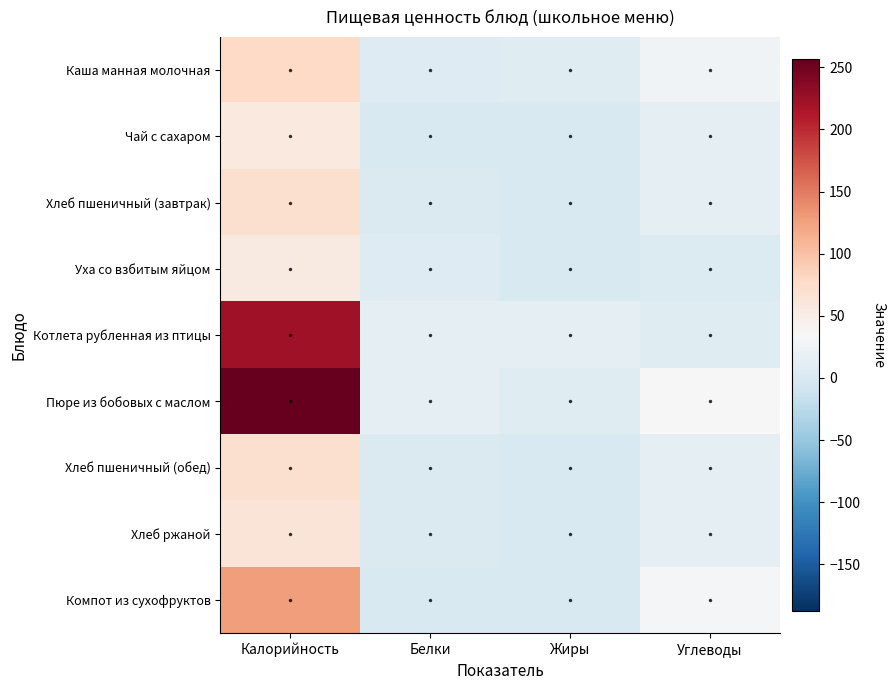

At how many categories does at least one series exceed 226?

1